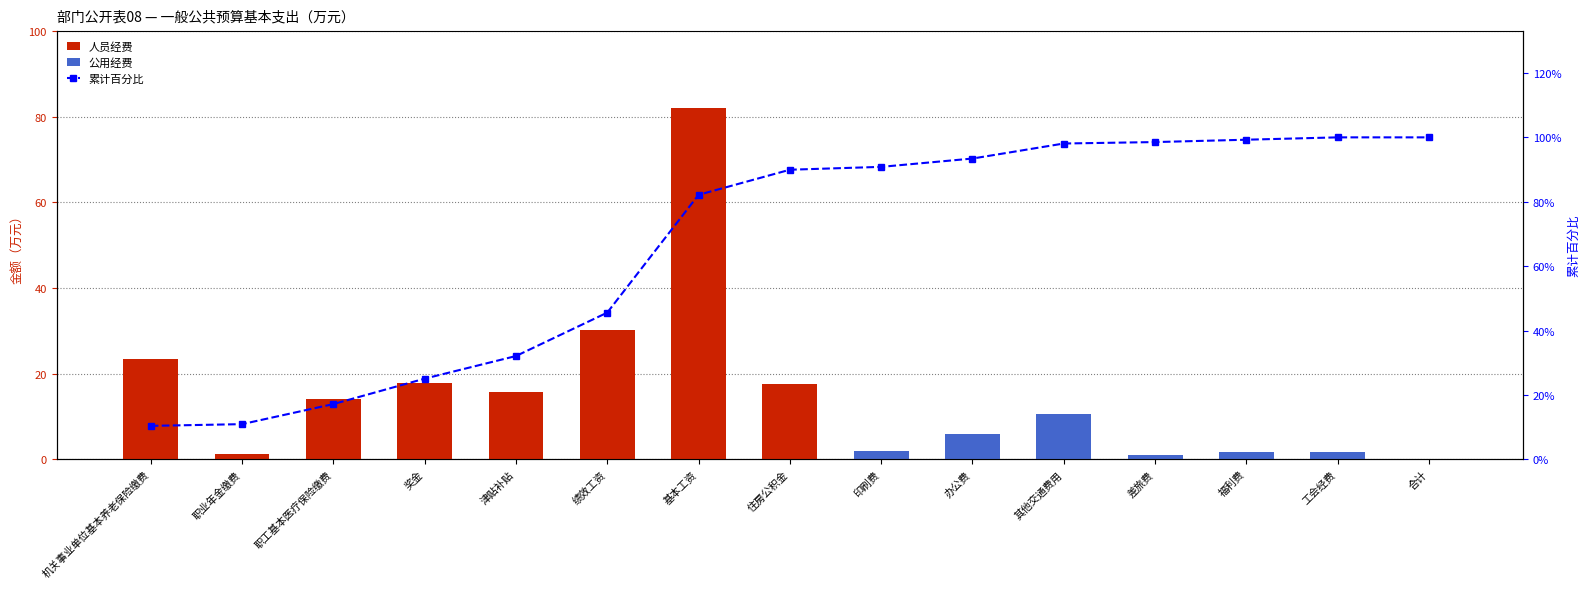

Which category has the highest value in the 公用经费 series?

其他交通费用